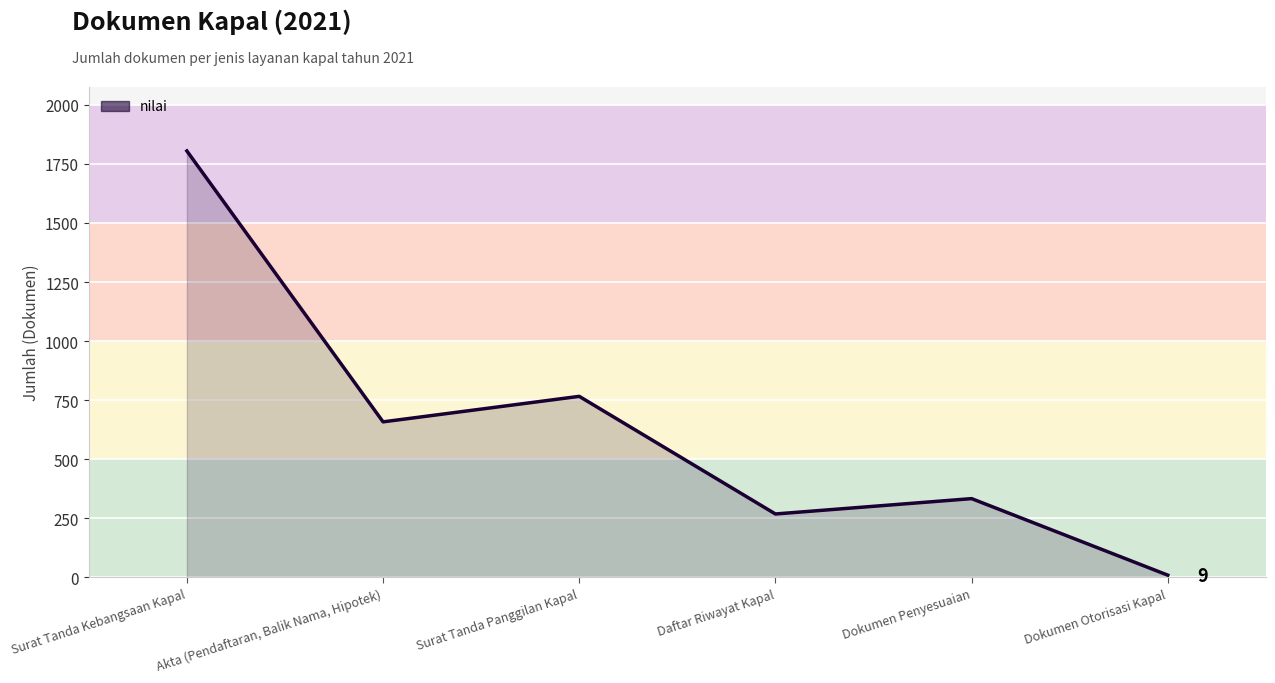

True or false: the data has more than 2 interior local peaks.

False